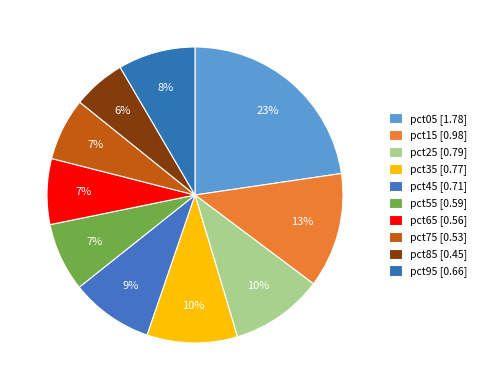

How many segments does this pie chart have?

10